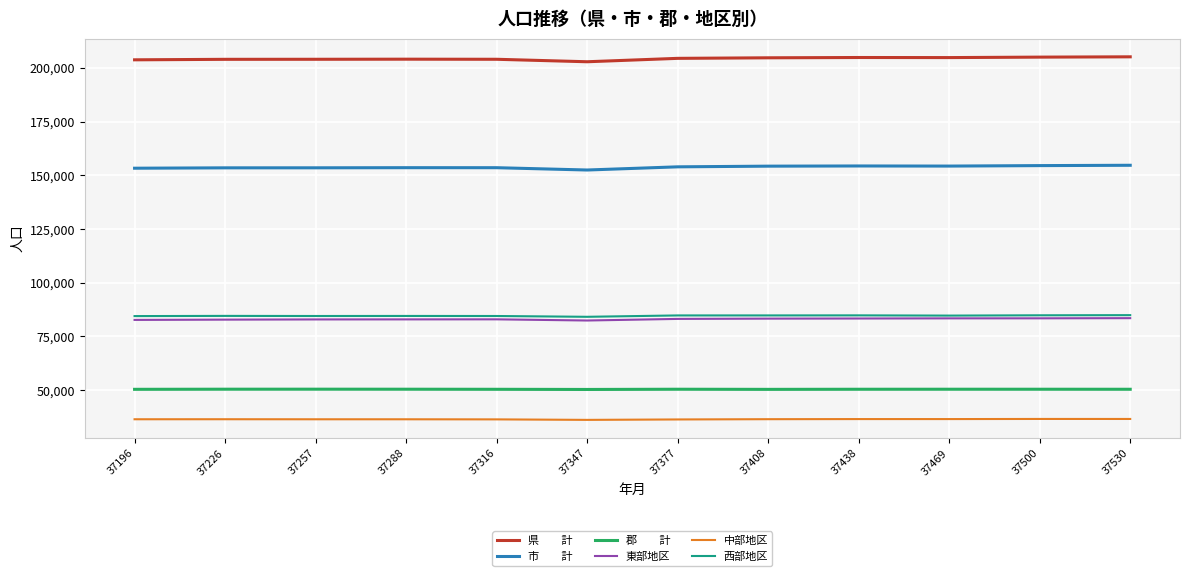

How many lines are shown in the chart?

6